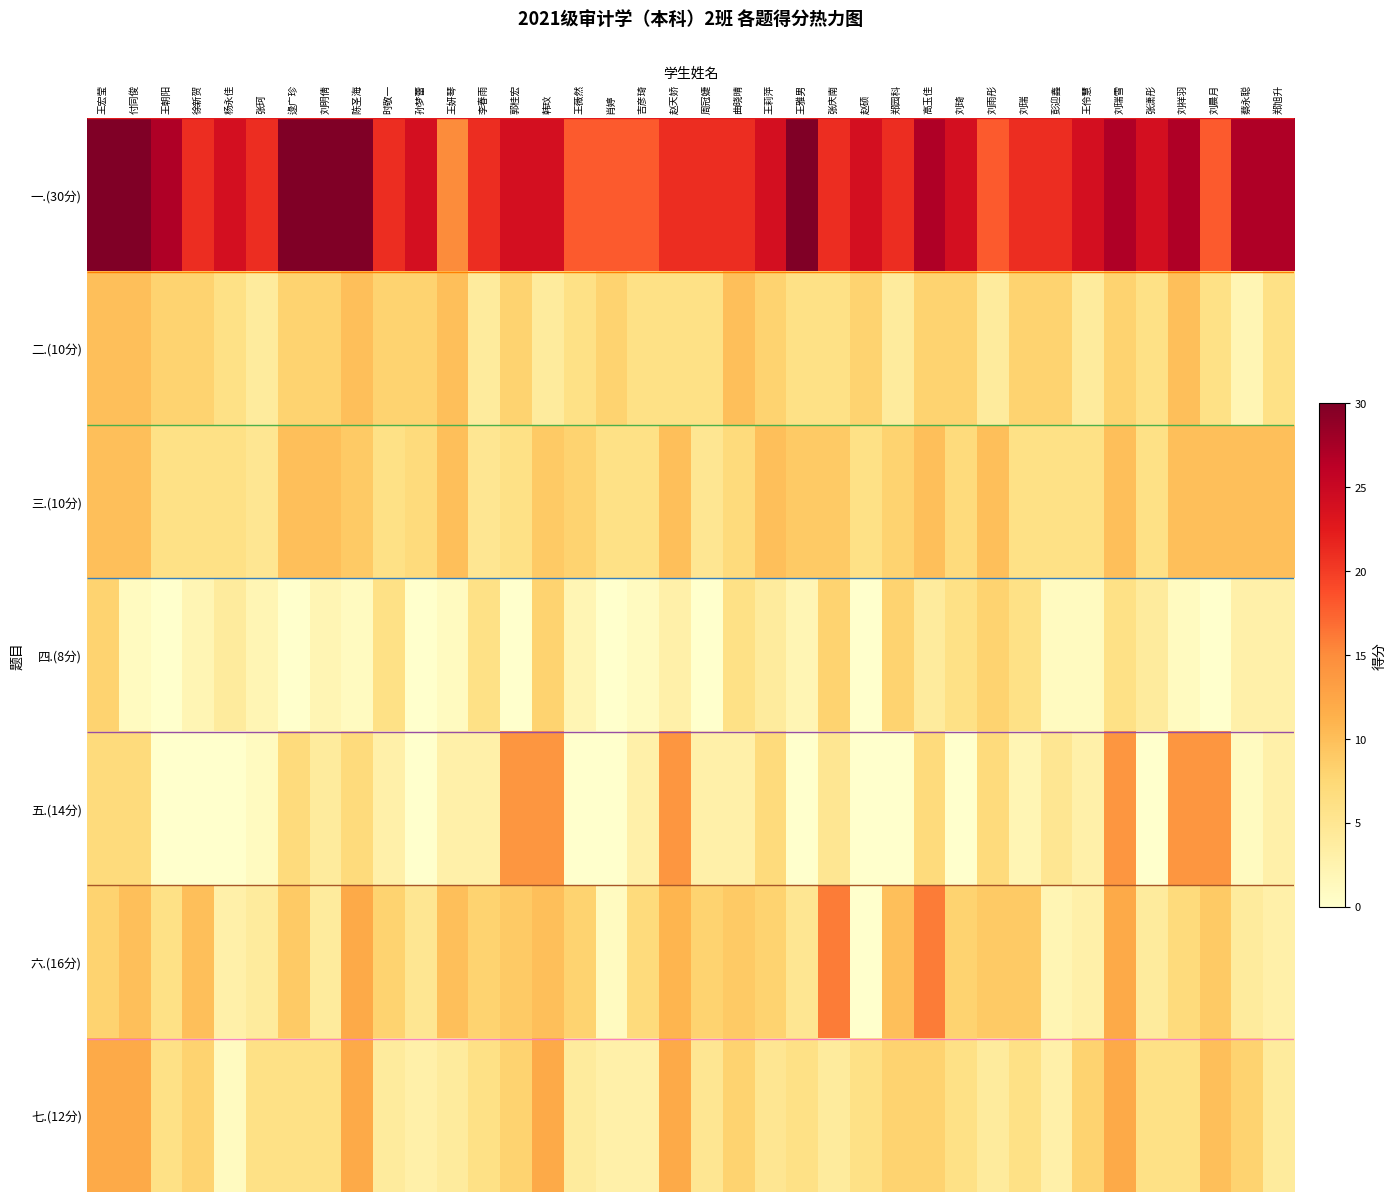

Reading right to left, what are all the values shown in this chart?

一.(30分): 郑旭升=27	蔡永聪=27	刘晨月=18	刘祥羽=27	张潇彤=24	刘瑞雪=27	王伶慧=24	彭迎鑫=21	刘瑞=21	刘雨彤=18	刘琦=24	高玉佳=27	郑园科=21	赵硕=24	张庆南=21	王雅男=30	王莉萍=24	曲晓晴=21	周冠婕=21	赵天娇=21	吉彦琦=18	肖婷=18	王薇然=18	韩玟=24	郭桂宏=24	李春雨=21	王妍琴=15	孙梦蕾=24	时敬一=21	陈圣海=30	刘明倩=30	逯广珍=30	张珂=21	杨永佳=24	徐新贺=21	王朝阳=27	付同俊=30	王宏莹=30
二.(10分): 郑旭升=6	蔡永聪=2	刘晨月=6	刘祥羽=10	张潇彤=6	刘瑞雪=8	王伶慧=4	彭迎鑫=8	刘瑞=8	刘雨彤=4	刘琦=8	高玉佳=8	郑园科=4	赵硕=8	张庆南=6	王雅男=6	王莉萍=8	曲晓晴=10	周冠婕=6	赵天娇=6	吉彦琦=6	肖婷=8	王薇然=6	韩玟=4	郭桂宏=8	李春雨=4	王妍琴=10	孙梦蕾=8	时敬一=8	陈圣海=10	刘明倩=8	逯广珍=8	张珂=4	杨永佳=6	徐新贺=8	王朝阳=8	付同俊=10	王宏莹=10
三.(10分): 郑旭升=10	蔡永聪=10	刘晨月=10	刘祥羽=10	张潇彤=6	刘瑞雪=10	王伶慧=6	彭迎鑫=6	刘瑞=6	刘雨彤=10	刘琦=7	高玉佳=10	郑园科=8	赵硕=6	张庆南=9	王雅男=9	王莉萍=10	曲晓晴=7	周冠婕=5	赵天娇=10	吉彦琦=6	肖婷=6	王薇然=8	韩玟=9	郭桂宏=6	李春雨=5	王妍琴=10	孙梦蕾=7	时敬一=6	陈圣海=9	刘明倩=10	逯广珍=10	张珂=5	杨永佳=6	徐新贺=6	王朝阳=6	付同俊=10	王宏莹=10
四.(8分): 郑旭升=3	蔡永聪=3	刘晨月=0	刘祥羽=1	张潇彤=4	刘瑞雪=6	王伶慧=1	彭迎鑫=1	刘瑞=6	刘雨彤=8	刘琦=6	高玉佳=4	郑园科=8	赵硕=0	张庆南=8	王雅男=2	王莉萍=4	曲晓晴=6	周冠婕=0	赵天娇=3	吉彦琦=1	肖婷=0	王薇然=2	韩玟=8	郭桂宏=0	李春雨=6	王妍琴=1	孙梦蕾=0	时敬一=6	陈圣海=1	刘明倩=2	逯广珍=0	张珂=2	杨永佳=4	徐新贺=2	王朝阳=0	付同俊=1	王宏莹=8
五.(14分): 郑旭升=3	蔡永聪=1	刘晨月=14	刘祥羽=14	张潇彤=0	刘瑞雪=14	王伶慧=3	彭迎鑫=5	刘瑞=2	刘雨彤=7	刘琦=0	高玉佳=7	郑园科=0	赵硕=0	张庆南=5	王雅男=0	王莉萍=7	曲晓晴=3	周冠婕=3	赵天娇=14	吉彦琦=3	肖婷=0	王薇然=0	韩玟=14	郭桂宏=14	李春雨=3	王妍琴=3	孙梦蕾=0	时敬一=3	陈圣海=7	刘明倩=4	逯广珍=7	张珂=1	杨永佳=0	徐新贺=0	王朝阳=0	付同俊=7	王宏莹=7
六.(16分): 郑旭升=3	蔡永聪=4	刘晨月=9	刘祥羽=7	张潇彤=4	刘瑞雪=12	王伶慧=3	彭迎鑫=2	刘瑞=9	刘雨彤=9	刘琦=8	高玉佳=16	郑园科=10	赵硕=0	张庆南=16	王雅男=5	王莉萍=8	曲晓晴=9	周冠婕=8	赵天娇=11	吉彦琦=7	肖婷=1	王薇然=8	韩玟=10	郭桂宏=9	李春雨=8	王妍琴=10	孙梦蕾=5	时敬一=8	陈圣海=12	刘明倩=4	逯广珍=9	张珂=4	杨永佳=3	徐新贺=10	王朝阳=6	付同俊=10	王宏莹=8
七.(12分): 郑旭升=4	蔡永聪=8	刘晨月=10	刘祥羽=6	张潇彤=6	刘瑞雪=12	王伶慧=8	彭迎鑫=3	刘瑞=6	刘雨彤=4	刘琦=6	高玉佳=8	郑园科=8	赵硕=6	张庆南=4	王雅男=6	王莉萍=5	曲晓晴=8	周冠婕=5	赵天娇=12	吉彦琦=3	肖婷=3	王薇然=4	韩玟=12	郭桂宏=8	李春雨=6	王妍琴=4	孙梦蕾=3	时敬一=4	陈圣海=12	刘明倩=6	逯广珍=6	张珂=6	杨永佳=1	徐新贺=8	王朝阳=6	付同俊=12	王宏莹=12